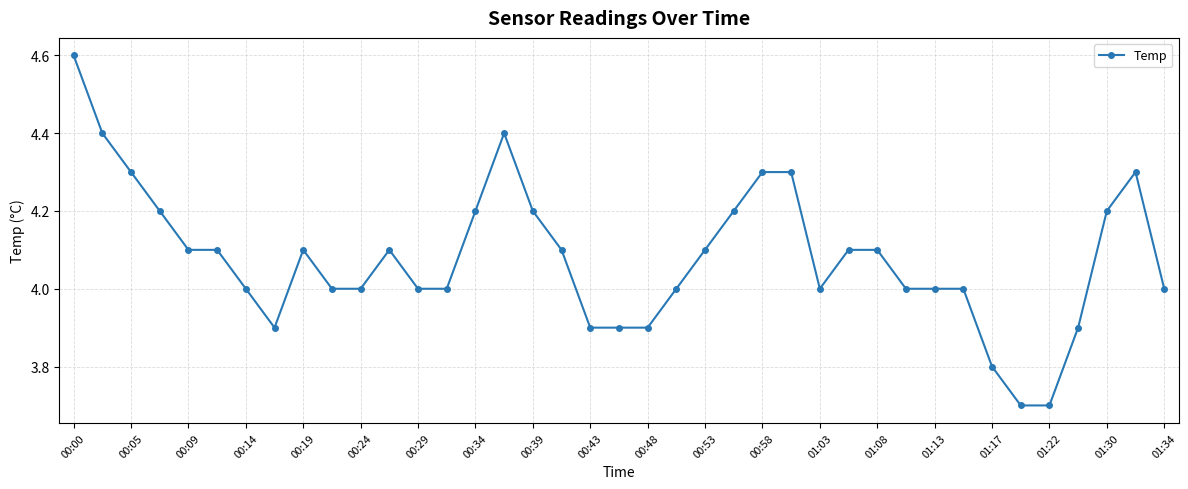

What is the sum of all values?

159.1